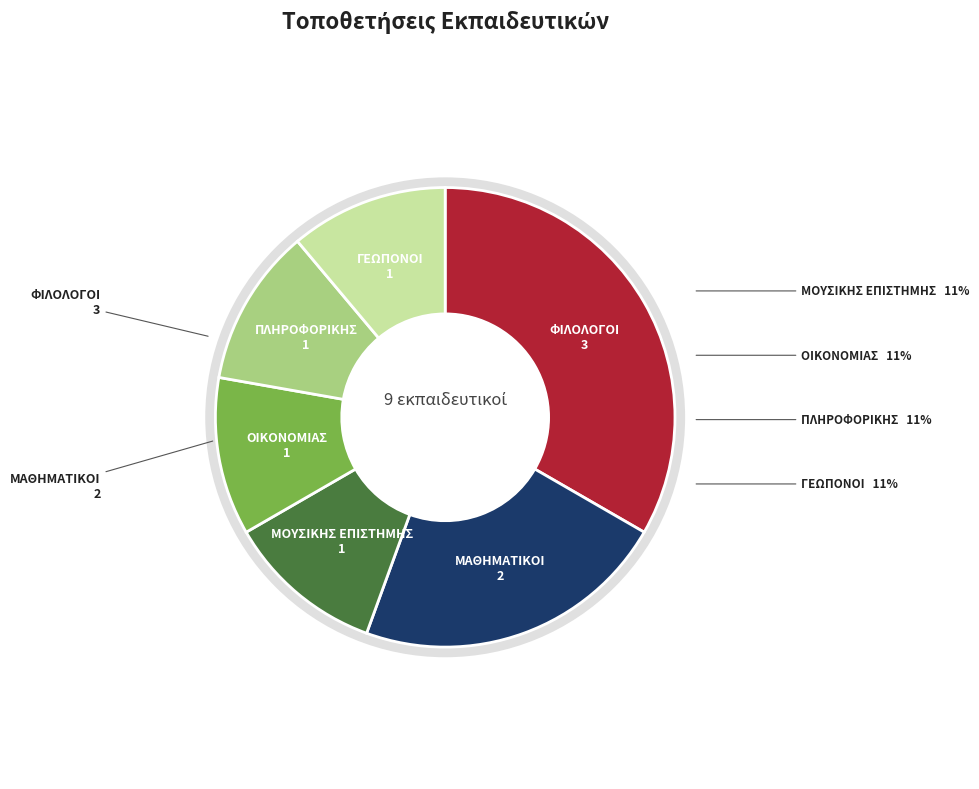

Which category has the biggest portion of the pie?

ΦΙΛΟΛΟΓΟΙ